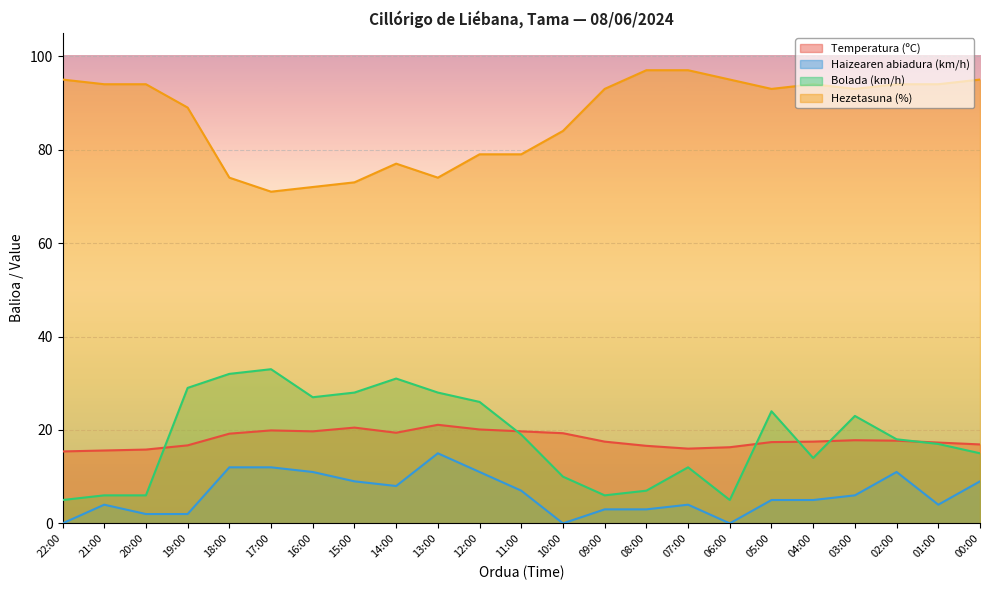

Is the value of Temperatura (ºC) at 13:00 greater than the value of Hezetasuna (%) at 14:00?

No